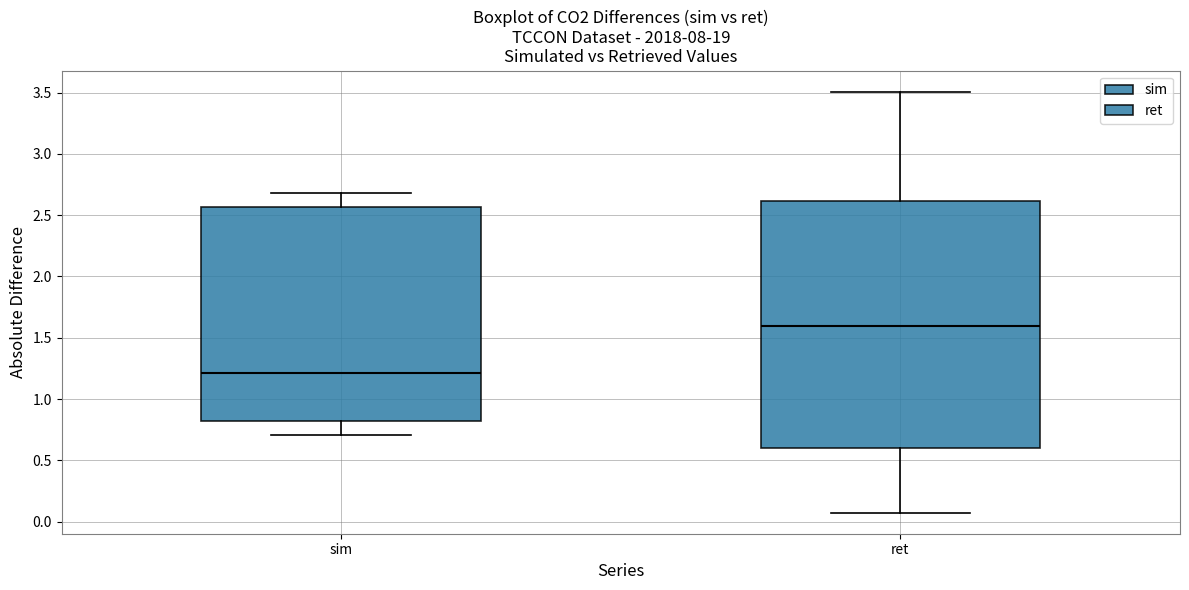

Comparing the boxes themselves (not the whiskers), which one is the tallest?

ret